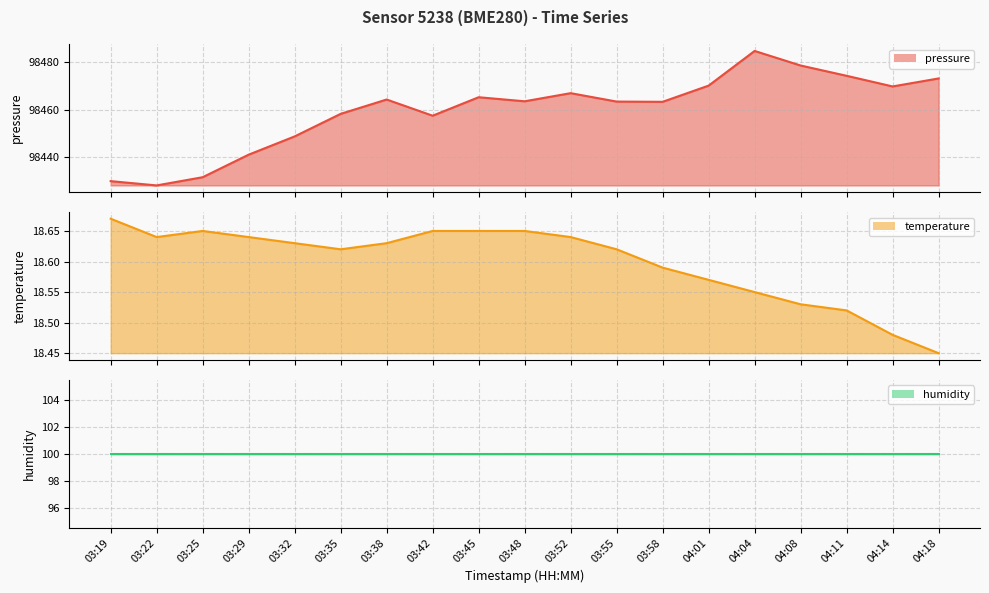

What position from the right is 03:58?

7